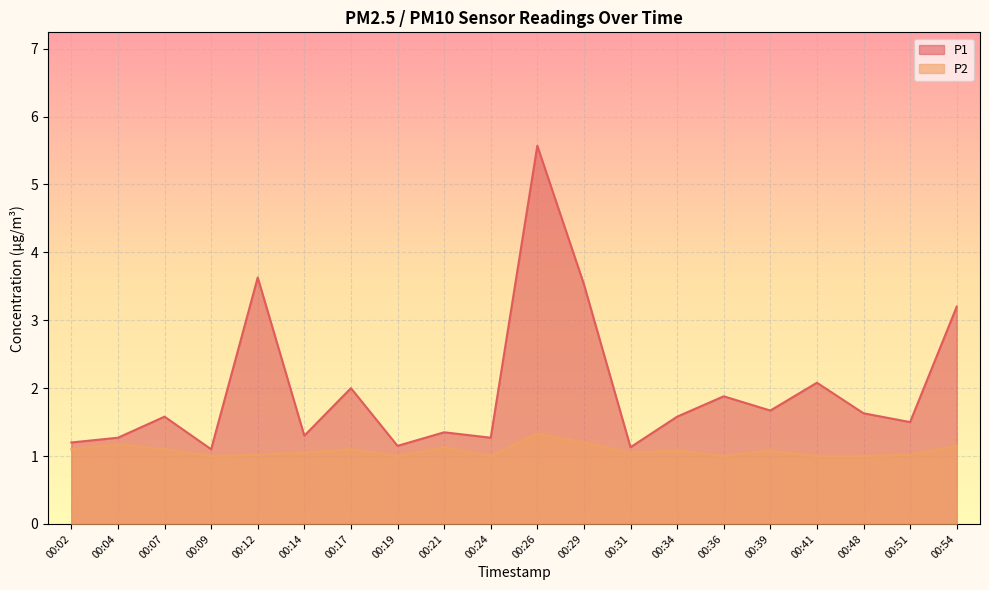

Reading left to right, what are all the values shown in this chart?

P1: 1.2	1.3	1.6	1.1	3.6	1.3	2.0	1.1	1.4	1.3	5.6	3.5	1.1	1.6	1.9	1.7	2.1	1.6	1.5	3.2
P2: 1.1	1.2	1.1	1.0	1.0	1.1	1.1	1.0	1.1	1.0	1.3	1.2	1.1	1.1	1.0	1.1	1.0	1.0	1.0	1.1